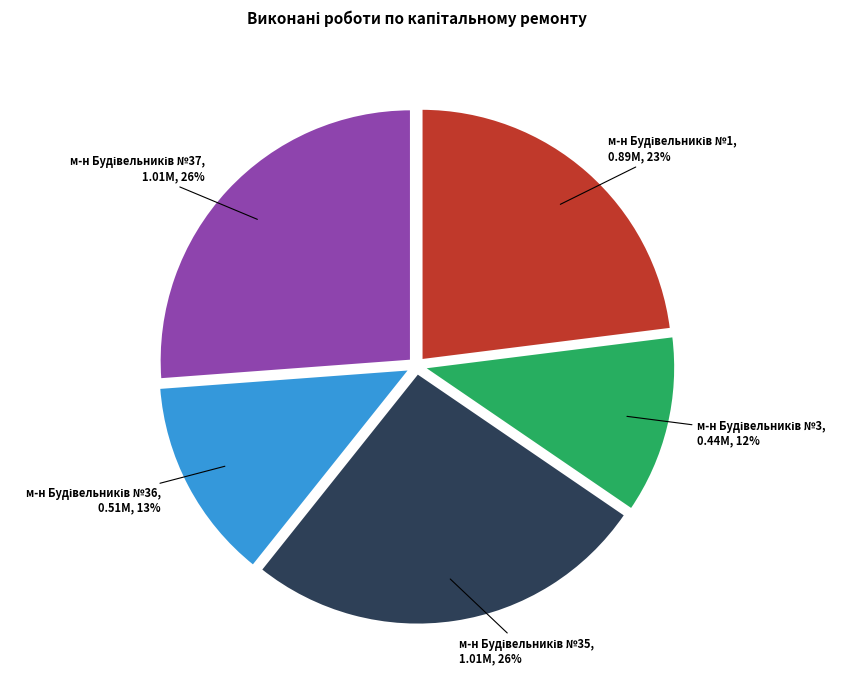

Does any single category account for the majority?

No